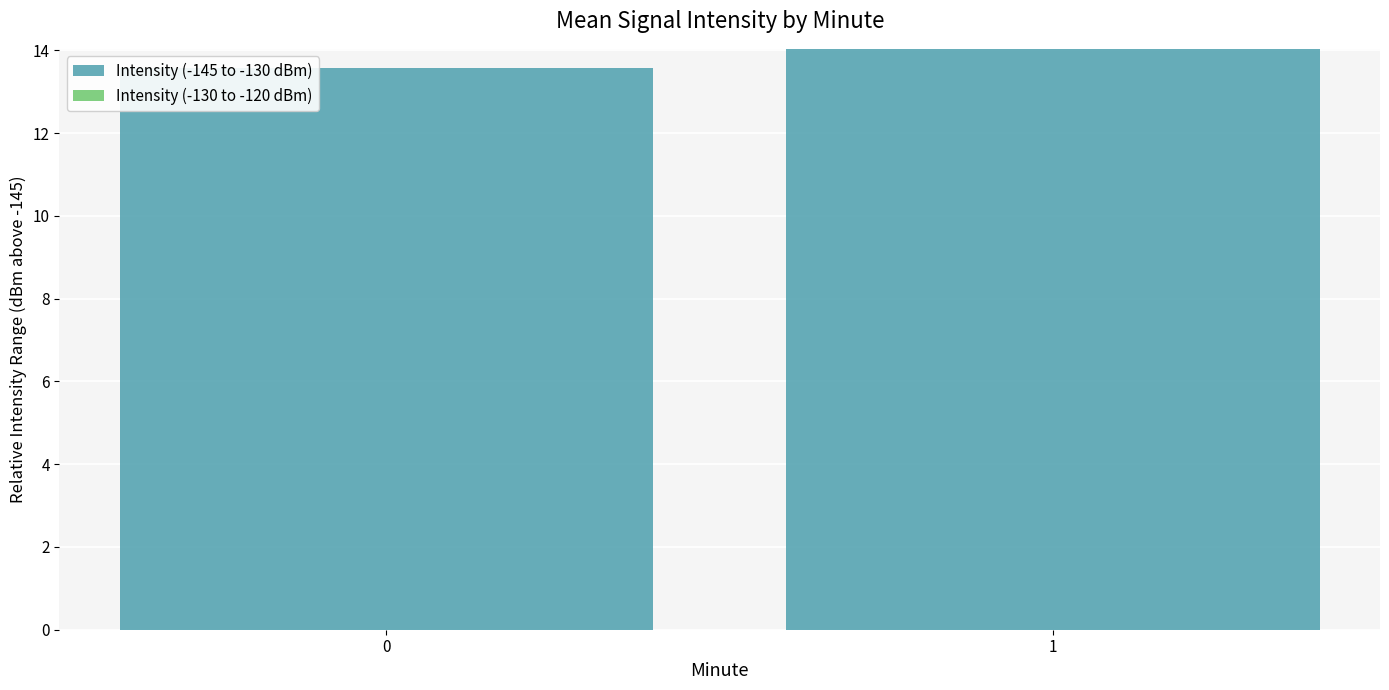

Reading right to left, what are all the values shown in this chart?

14.0	13.6